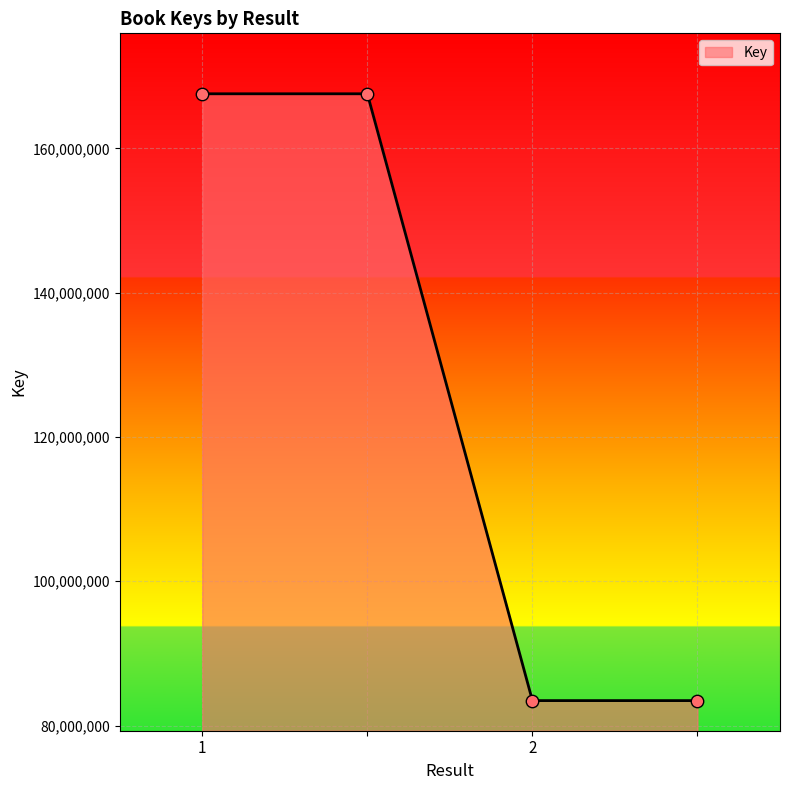

What is the maximum value shown in the chart?

167558250